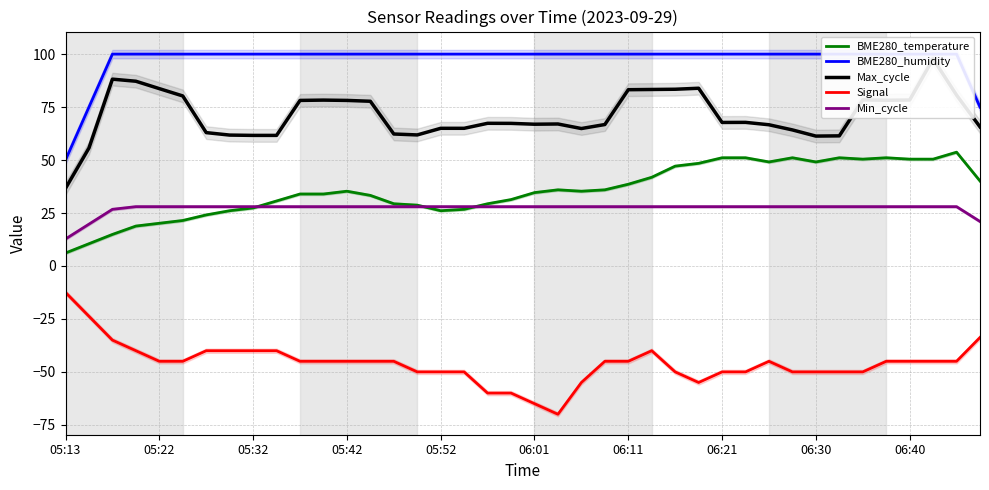

True or false: BME280_temperature and Signal intersect in this chart.

False